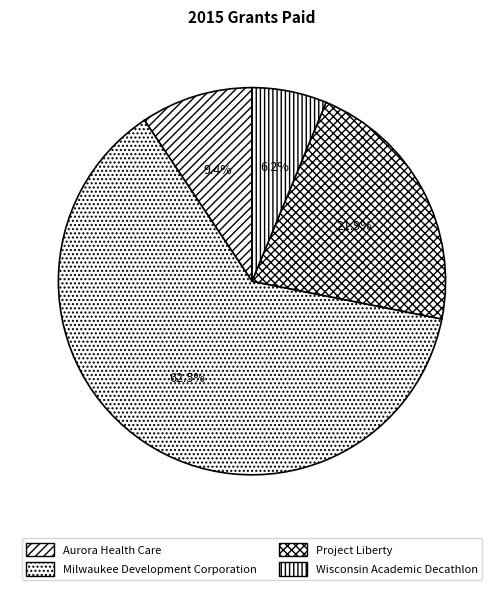

What percentage do Milwaukee Development Corporation and Project Liberty together represent?

84.4%